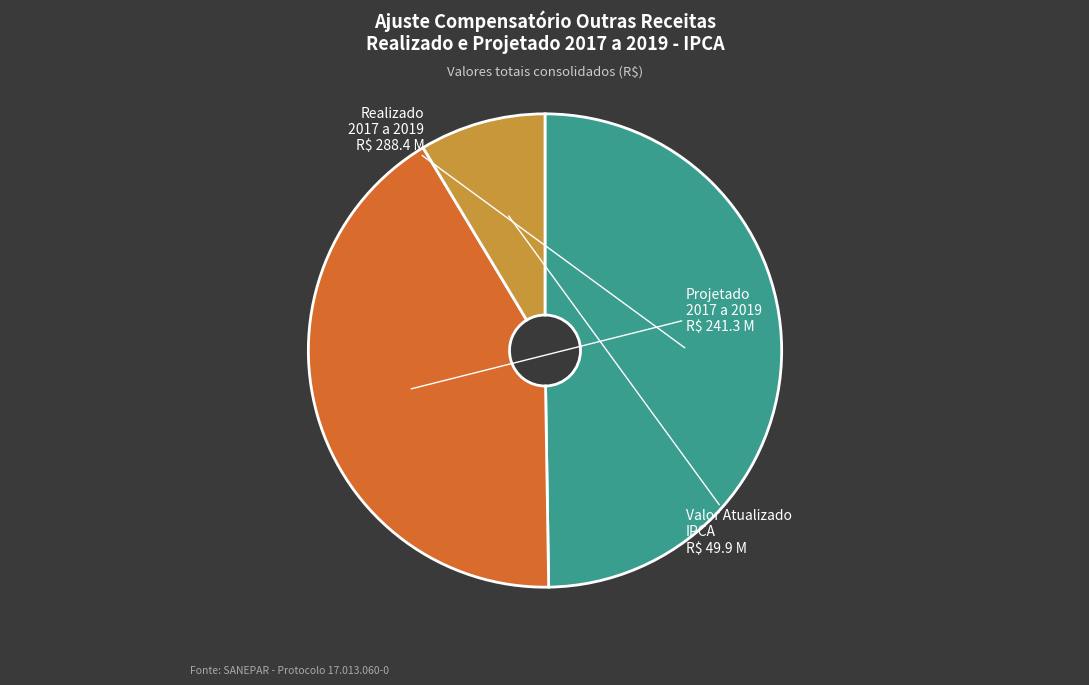

Is there any slice that represents more than half of the pie?

No